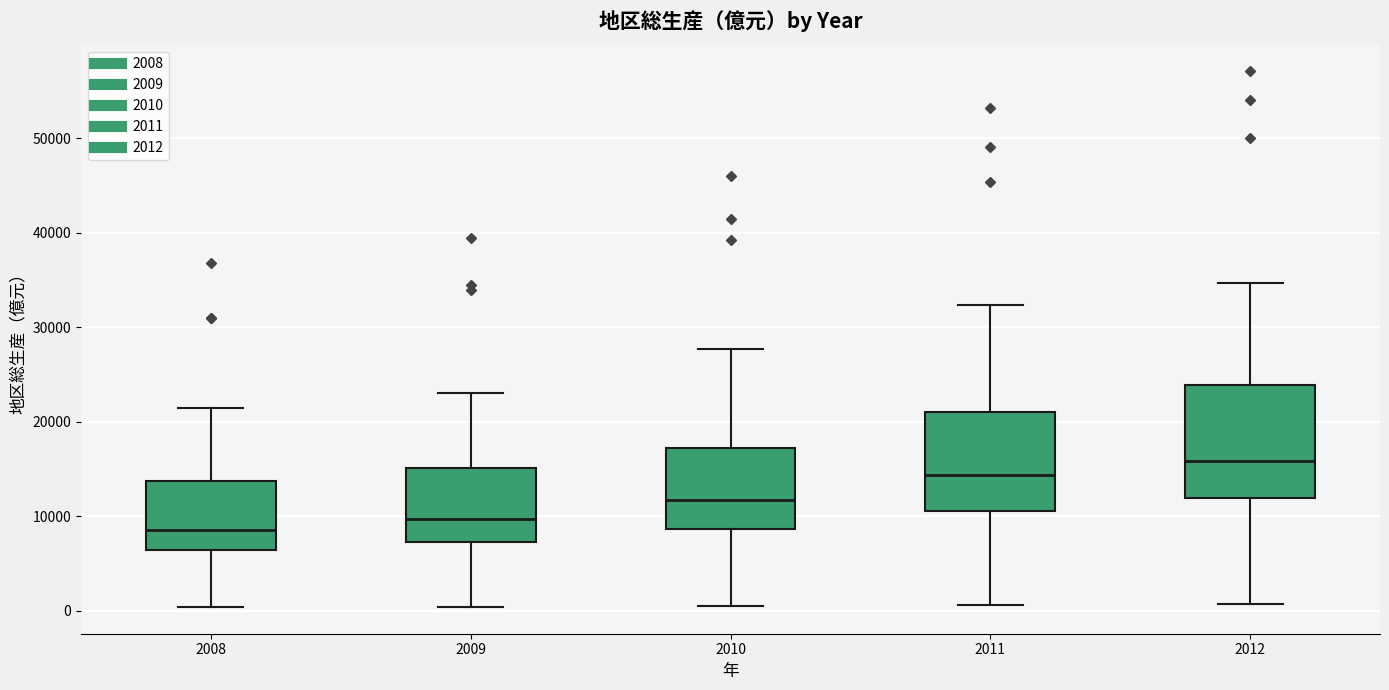

Which box's median line is the lowest?

2008